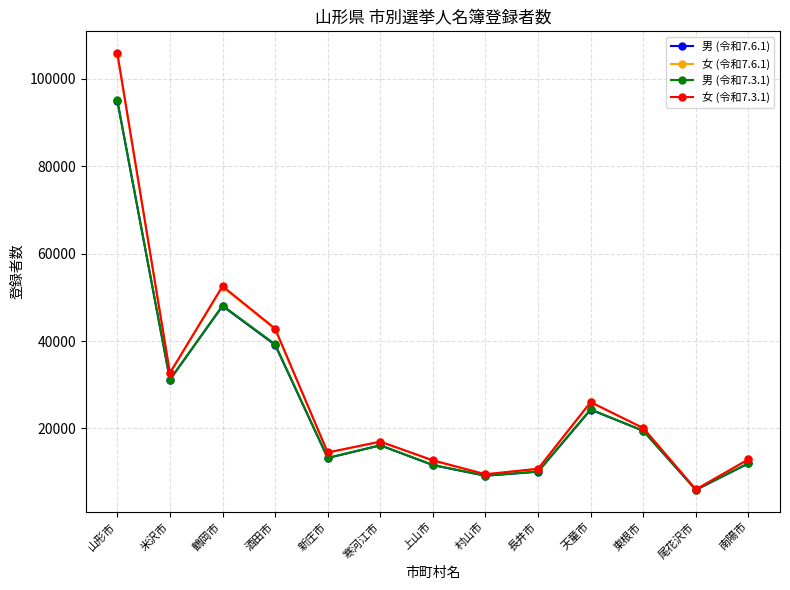

At which category is the sum across all series the highest?

山形市